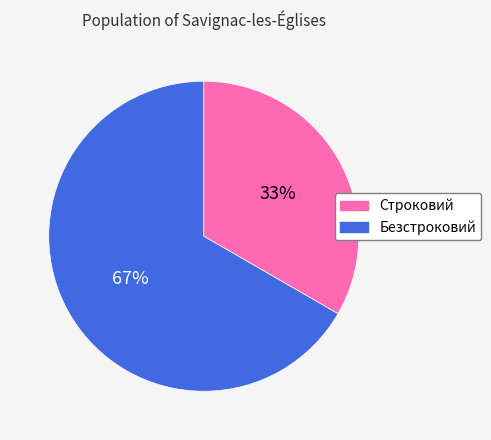

Combined, do Безстроковий and Строковий account for over 50%?

Yes